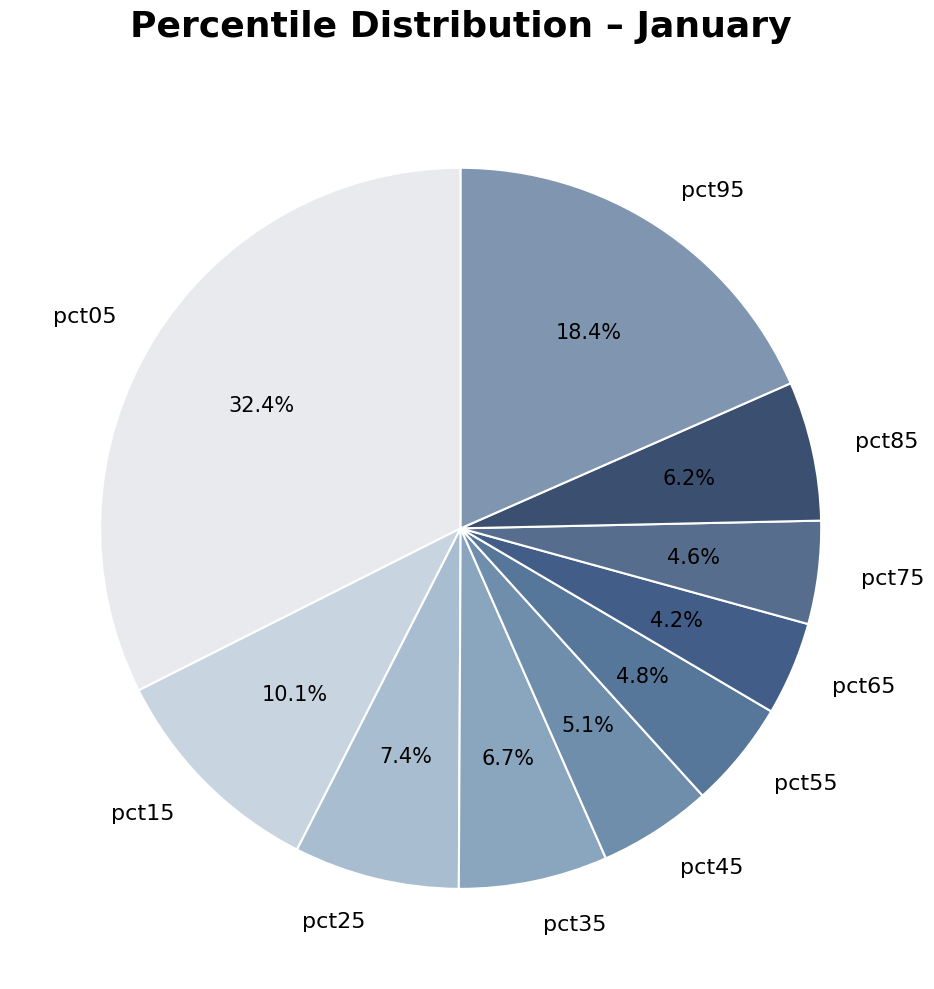

Does pct45 represent more than half of the total?

No